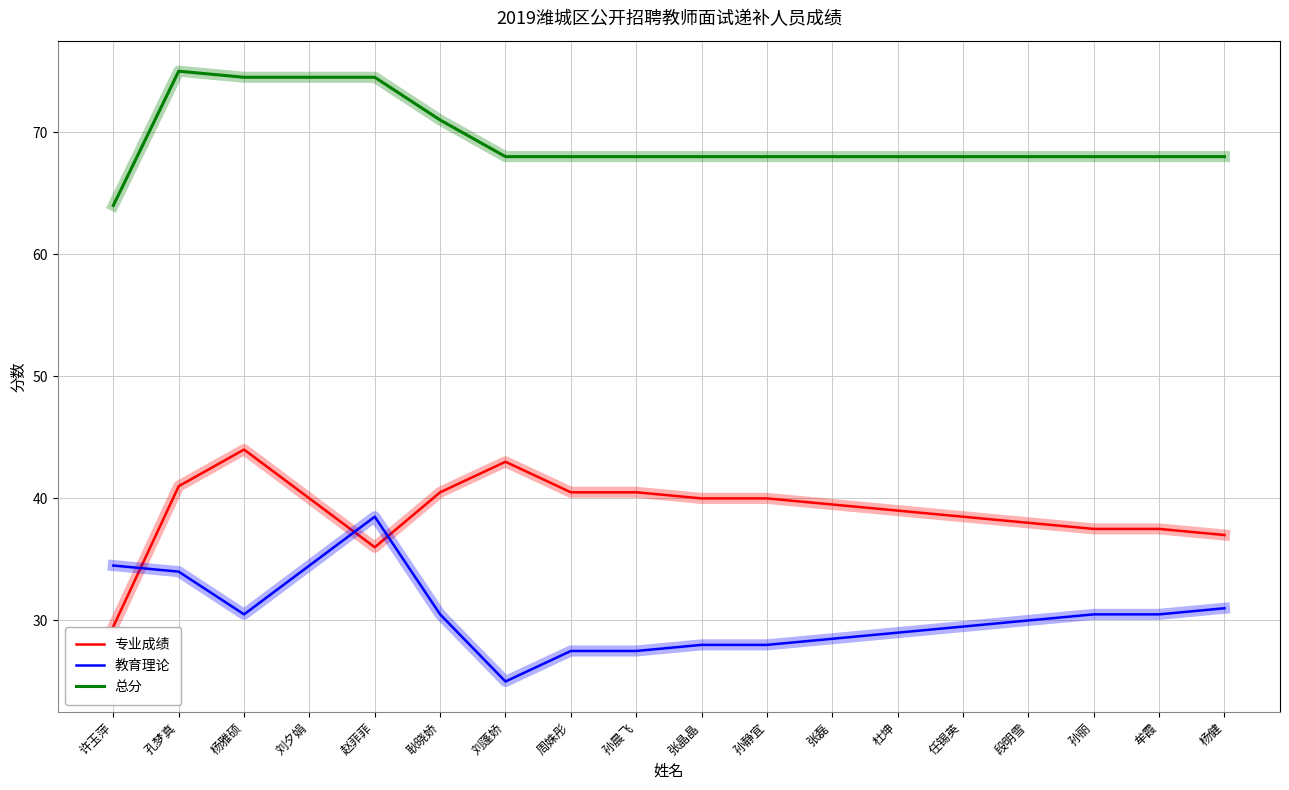

Which series has the largest range (max minus min)?

专业成绩